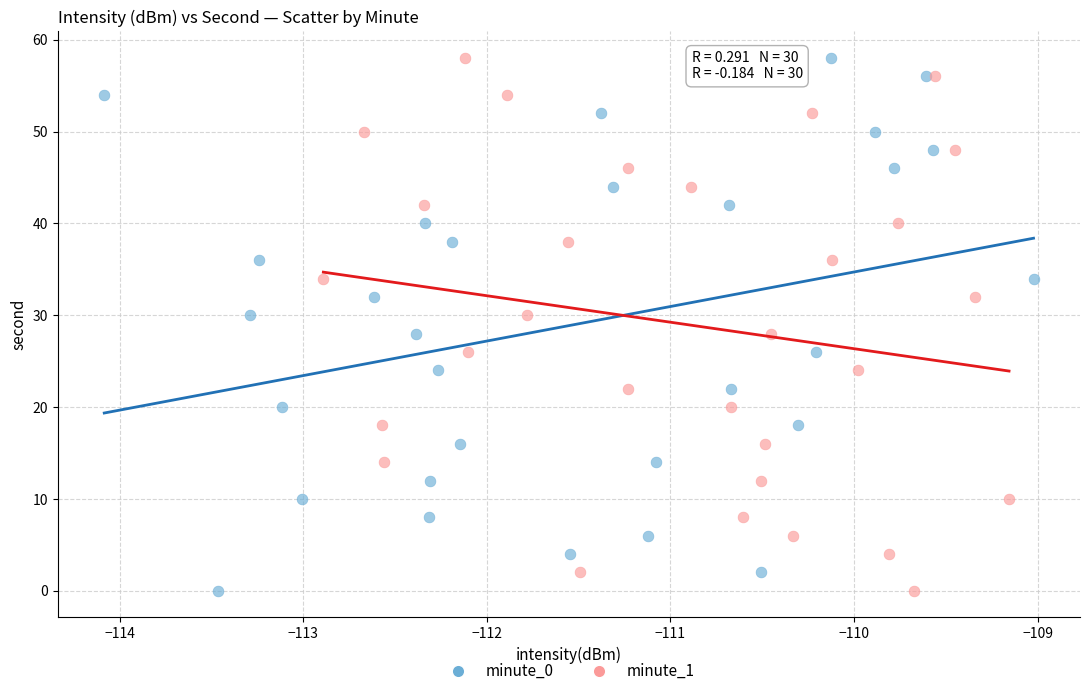

What are all the series names shown in the legend?

minute_0, minute_1